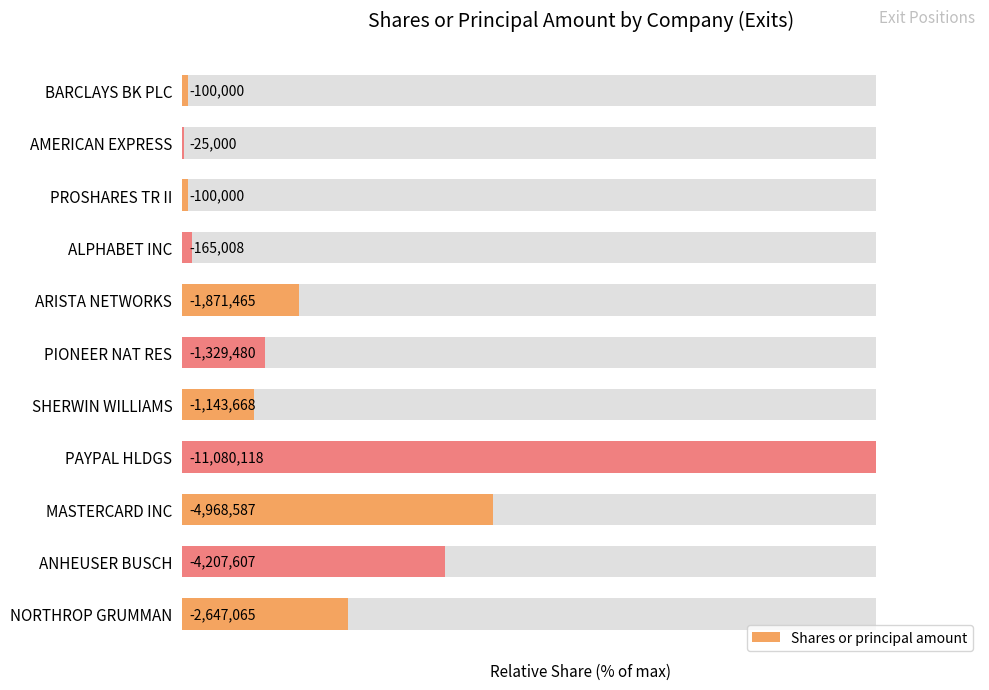

The value at PAYPAL HLDGS is 100.0. True or false?

True